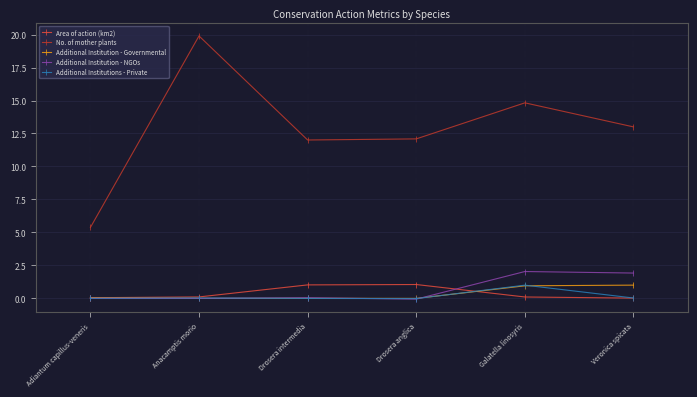

At which category is the sum across all series the highest?

Anacamptis morio